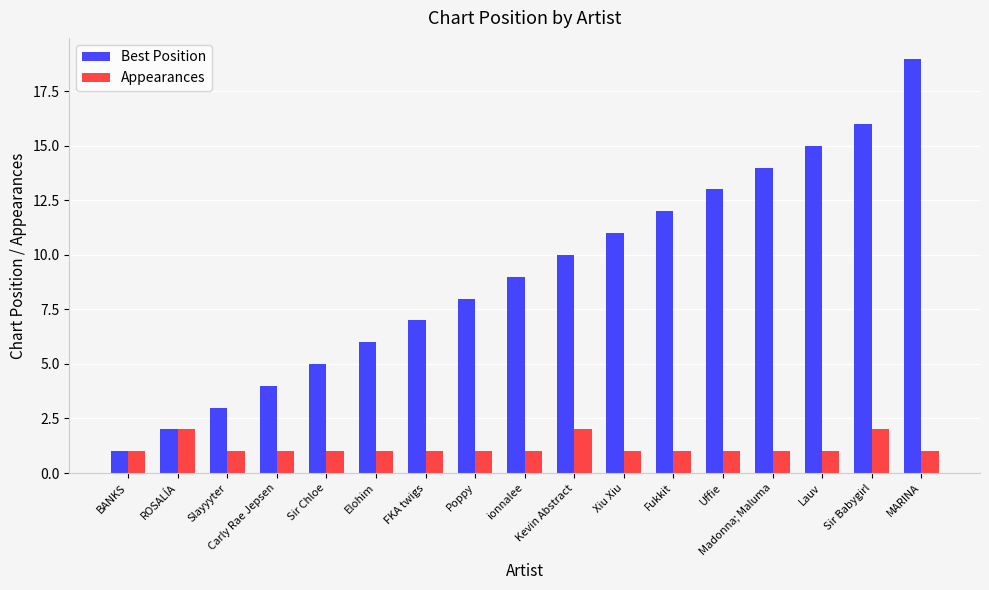

What is the highest value of the Best Position series?

19